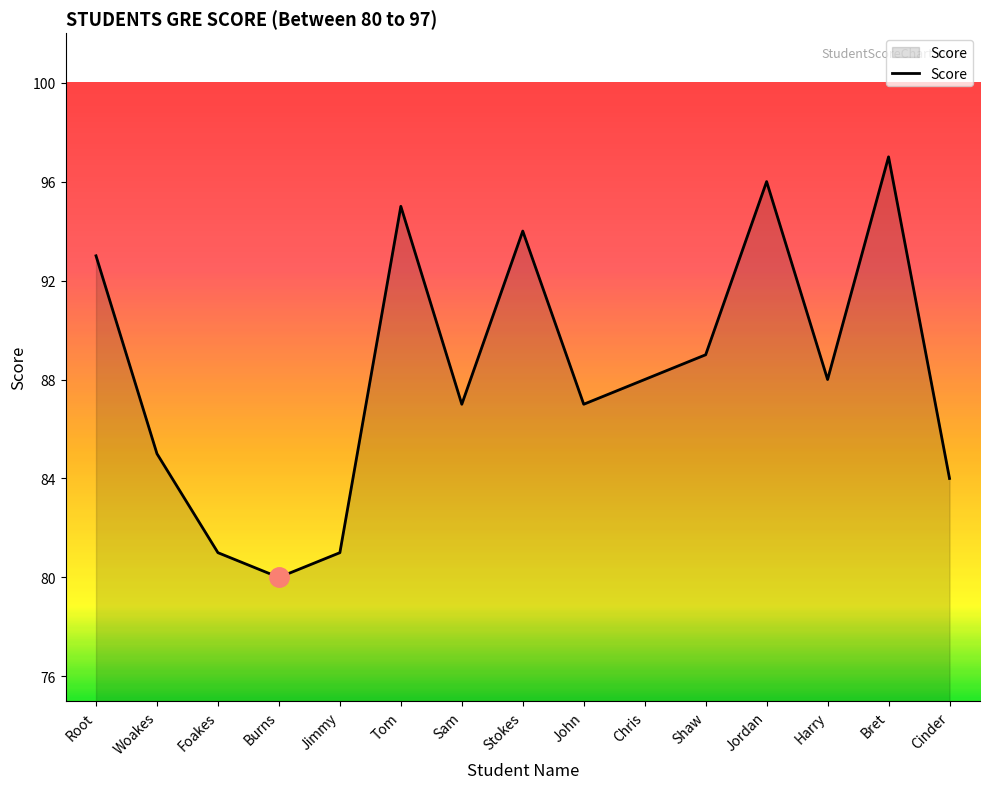

Approximately how many times larger is the value at John compared to Bret?

0.9